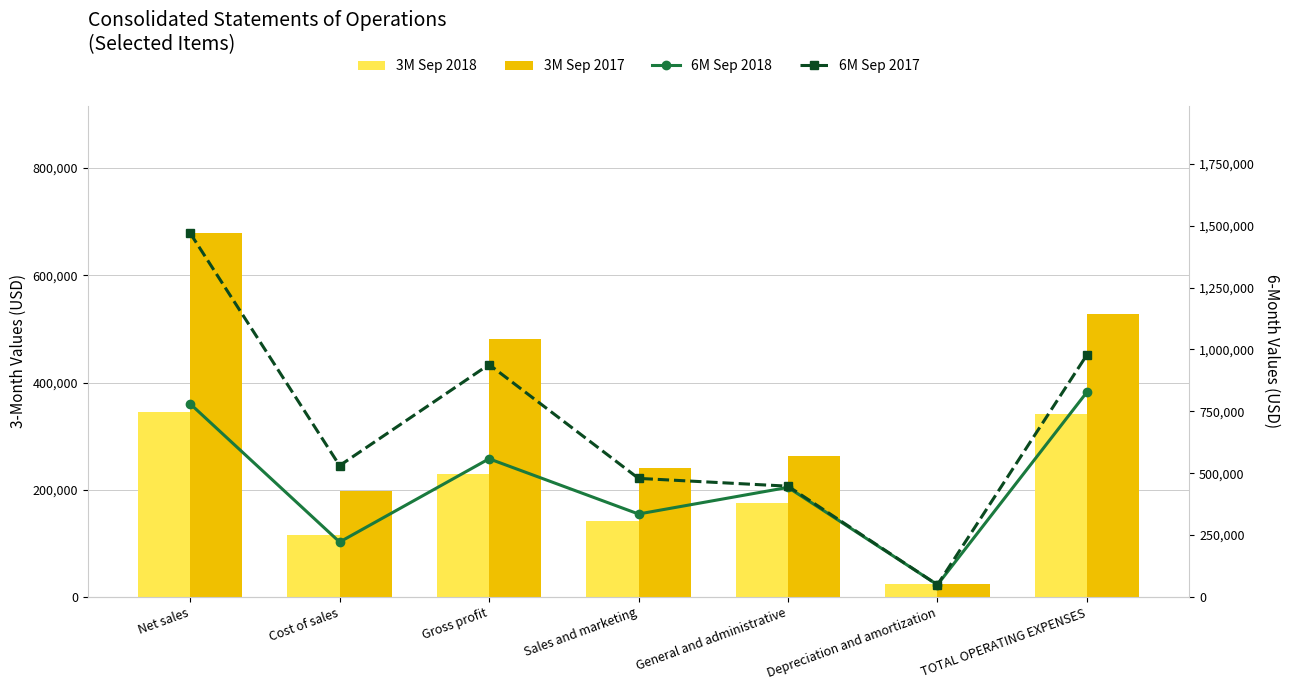

What are all the series names shown in the legend?

3M Sep 2018, 3M Sep 2017, 6M Sep 2018, 6M Sep 2017